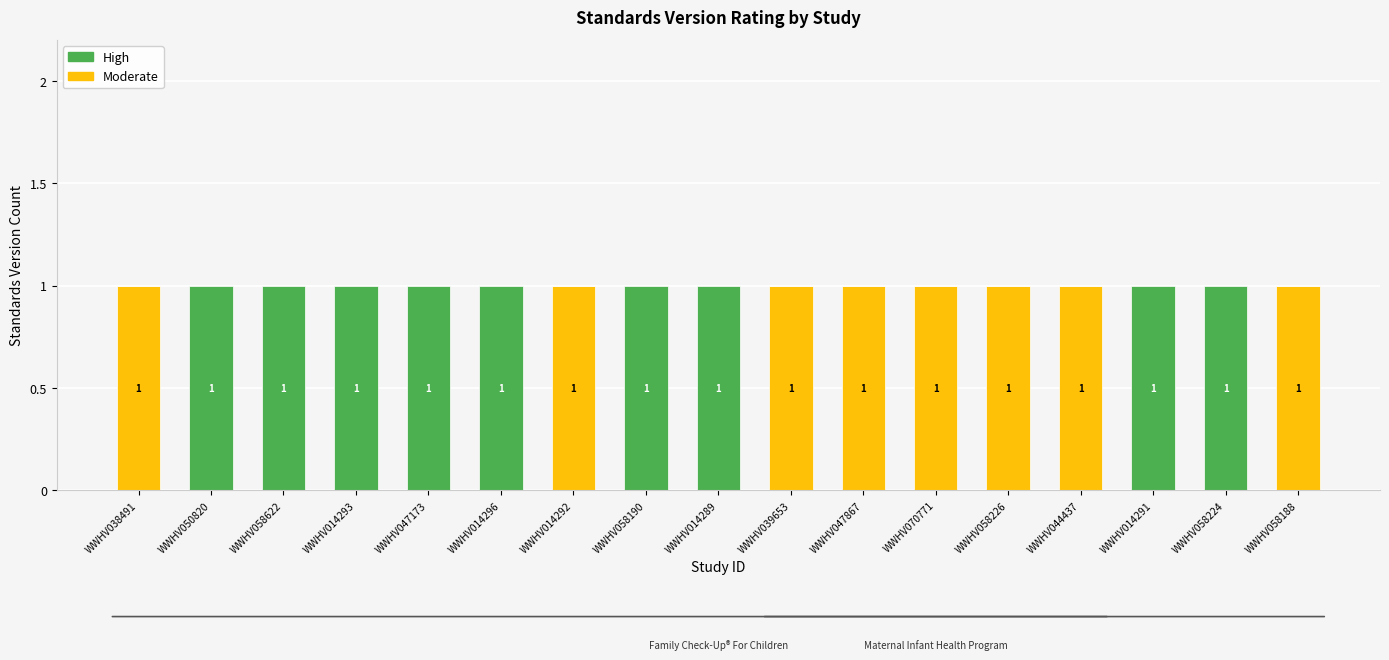

How many Moderate values are between 0 and 1?

17